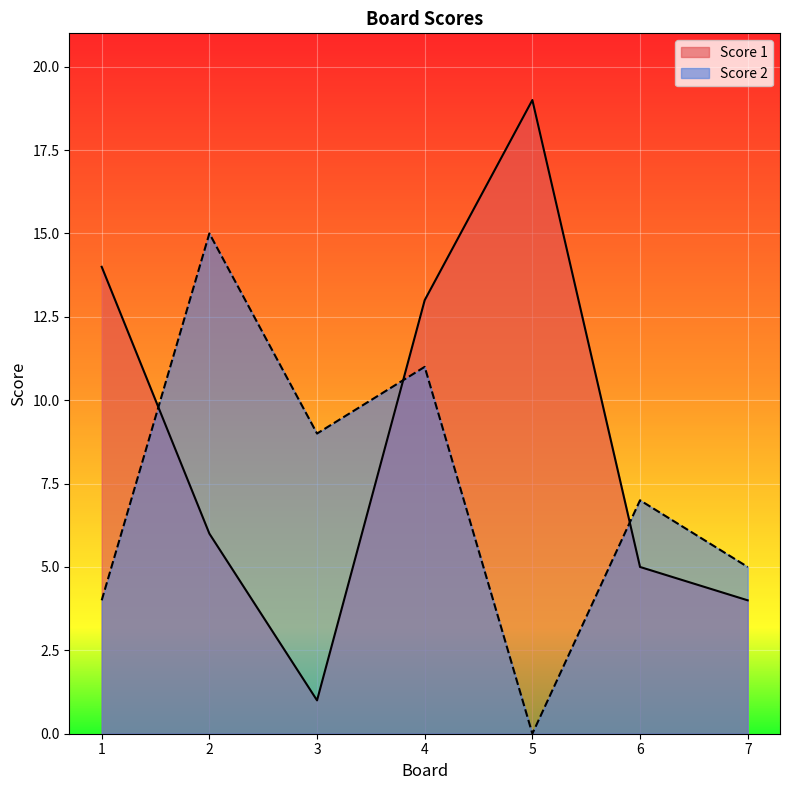

What are all the series names shown in the legend?

Score 1, Score 2